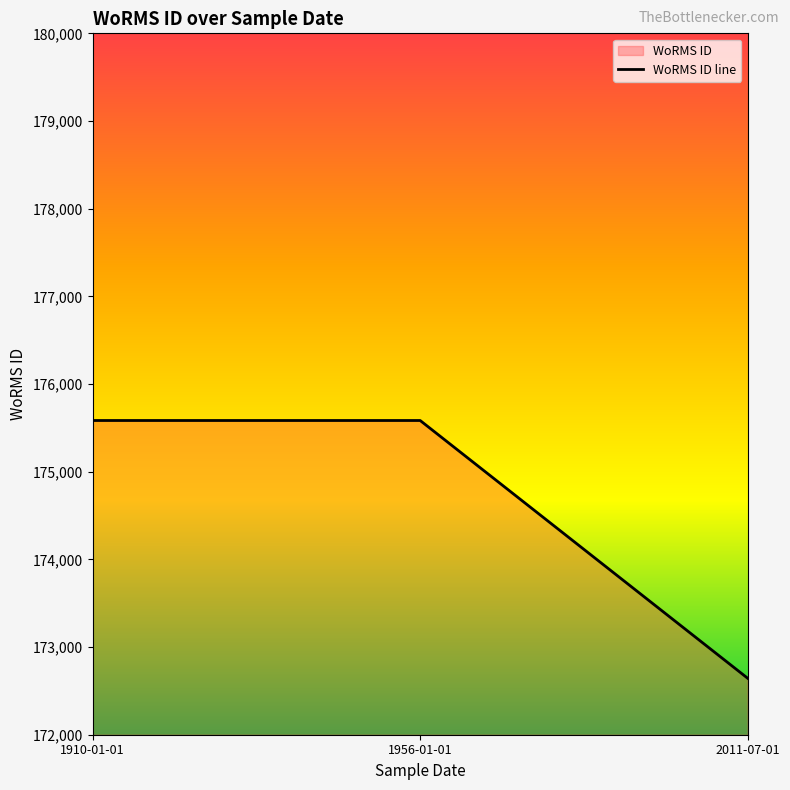

What is the smallest value displayed?

172644